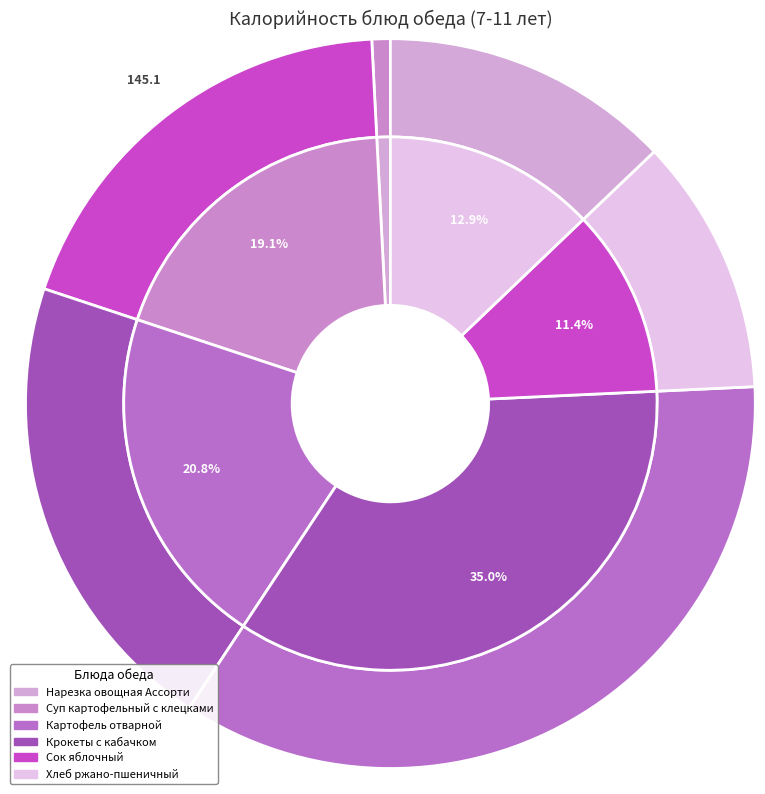

What percentage is NOT represented by Сок яблочный?

88.6%